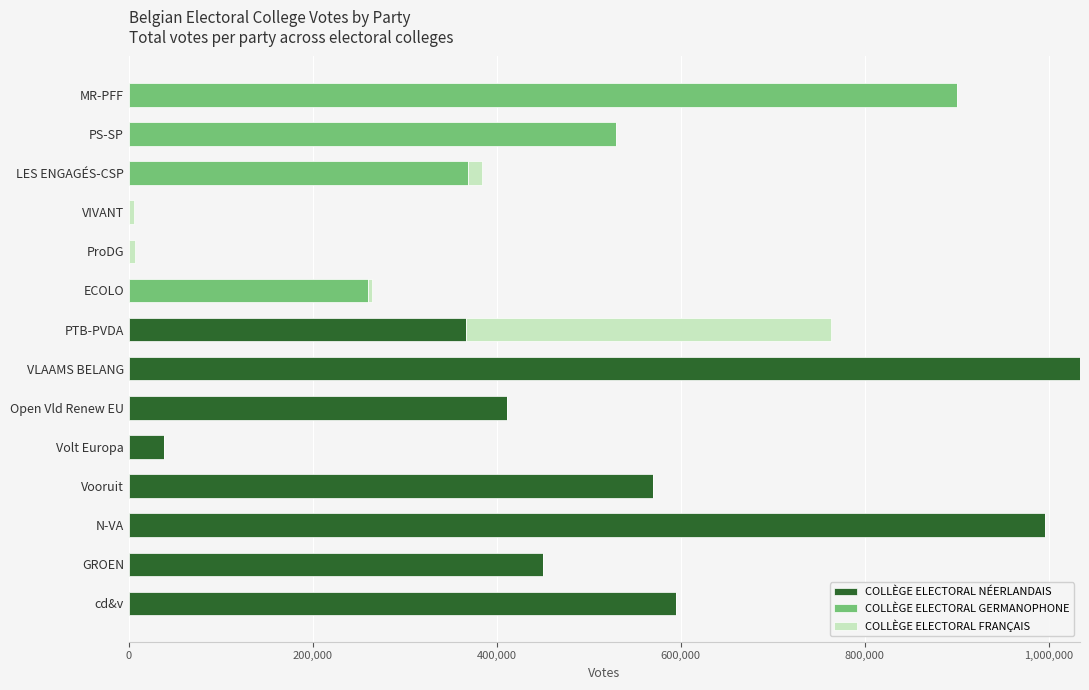

What is the total value across all series at Open Vld Renew EU?

410743